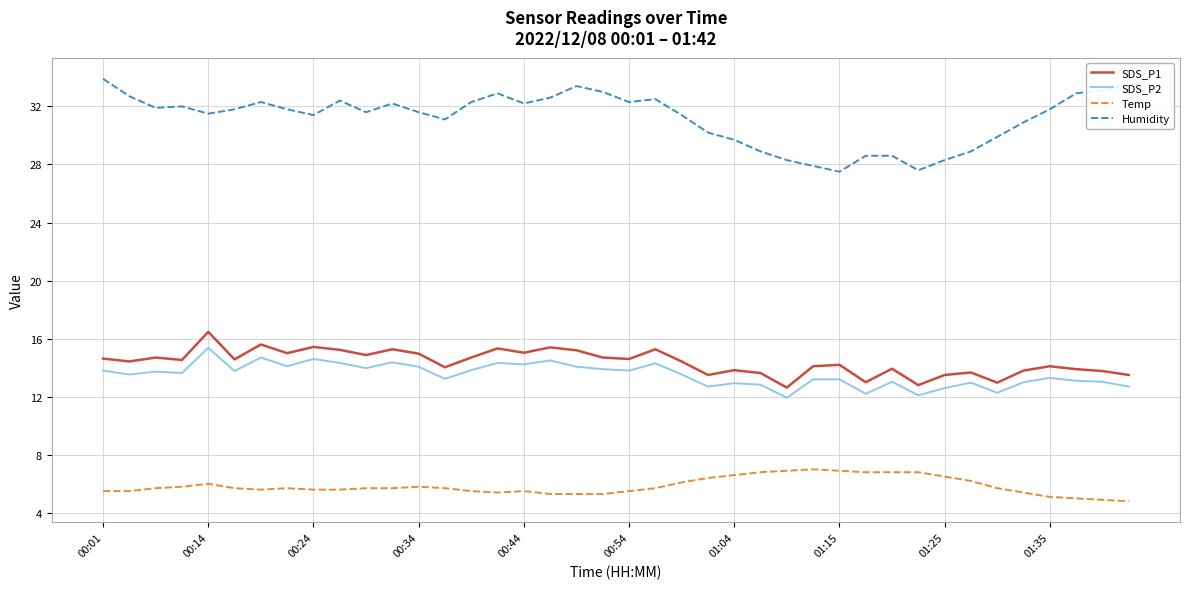

True or false: SDS_P2 and SDS_P1 cross at least once.

False